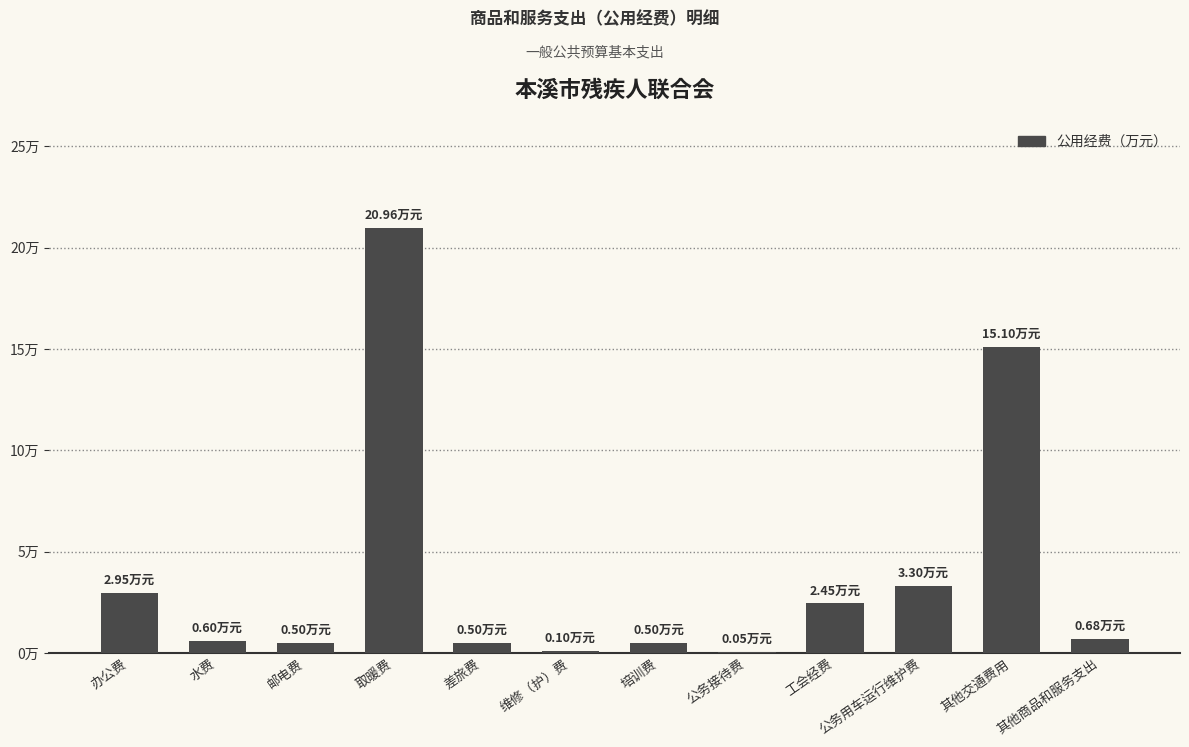

Are the bars horizontal?

No